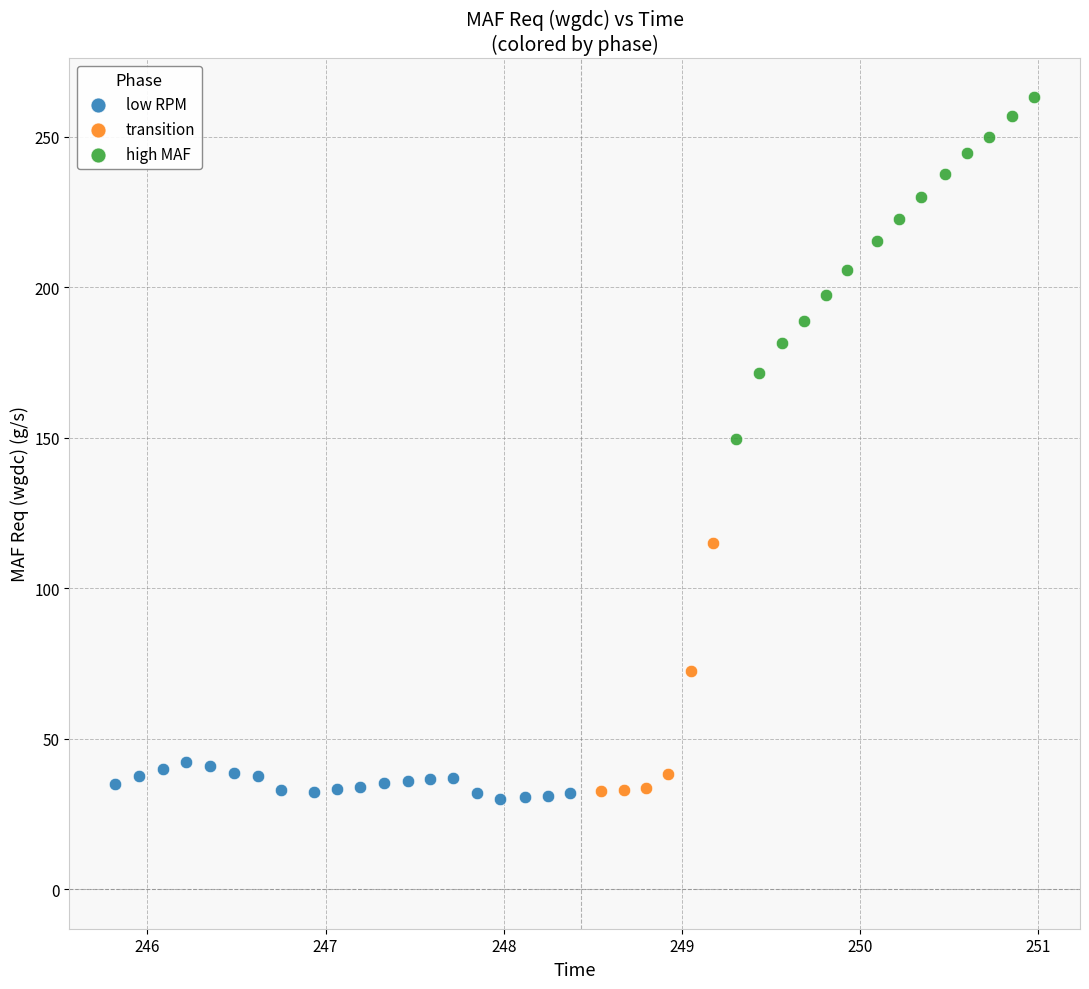

Which series has the largest Y range (max minus min)?

high MAF